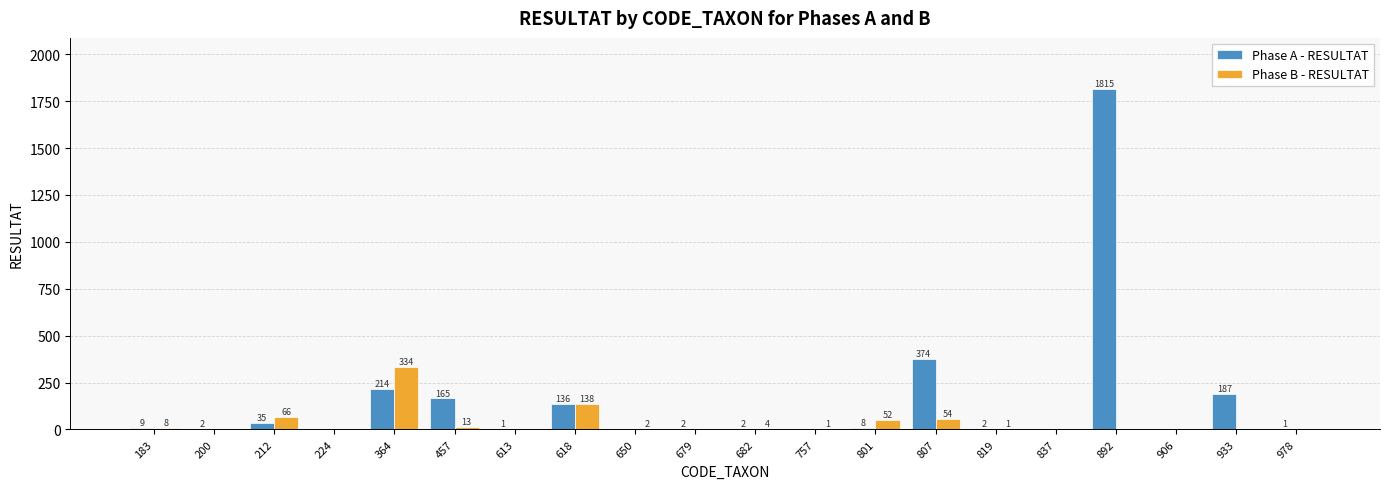

Where is Phase A - RESULTAT nearest to the value 907?

807